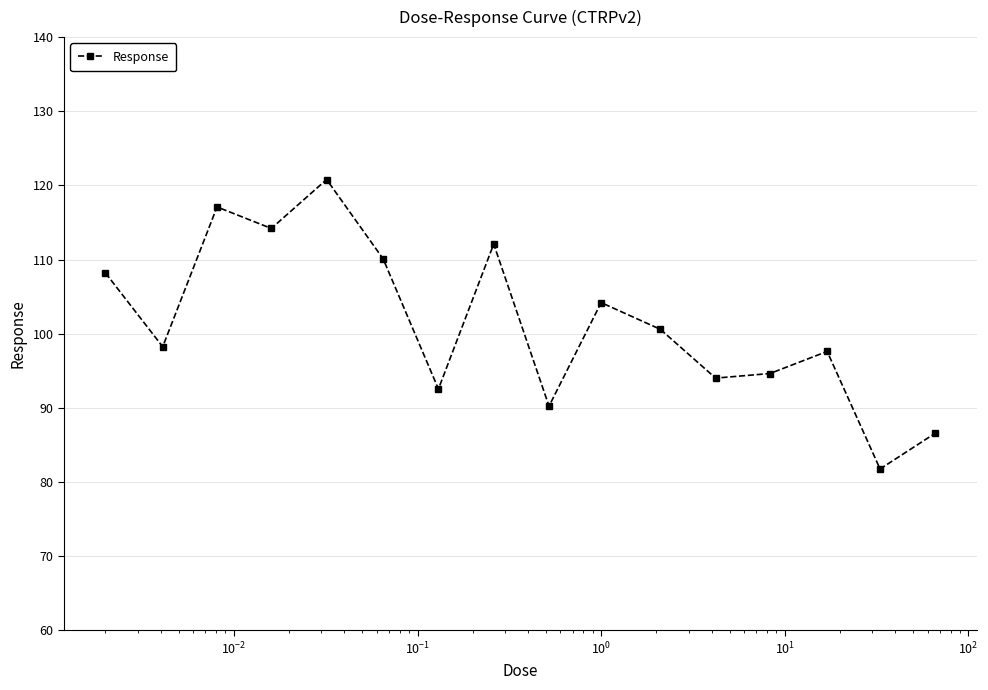

How many points are lower than both their immediate neighbors (excluding endpoints)?

6